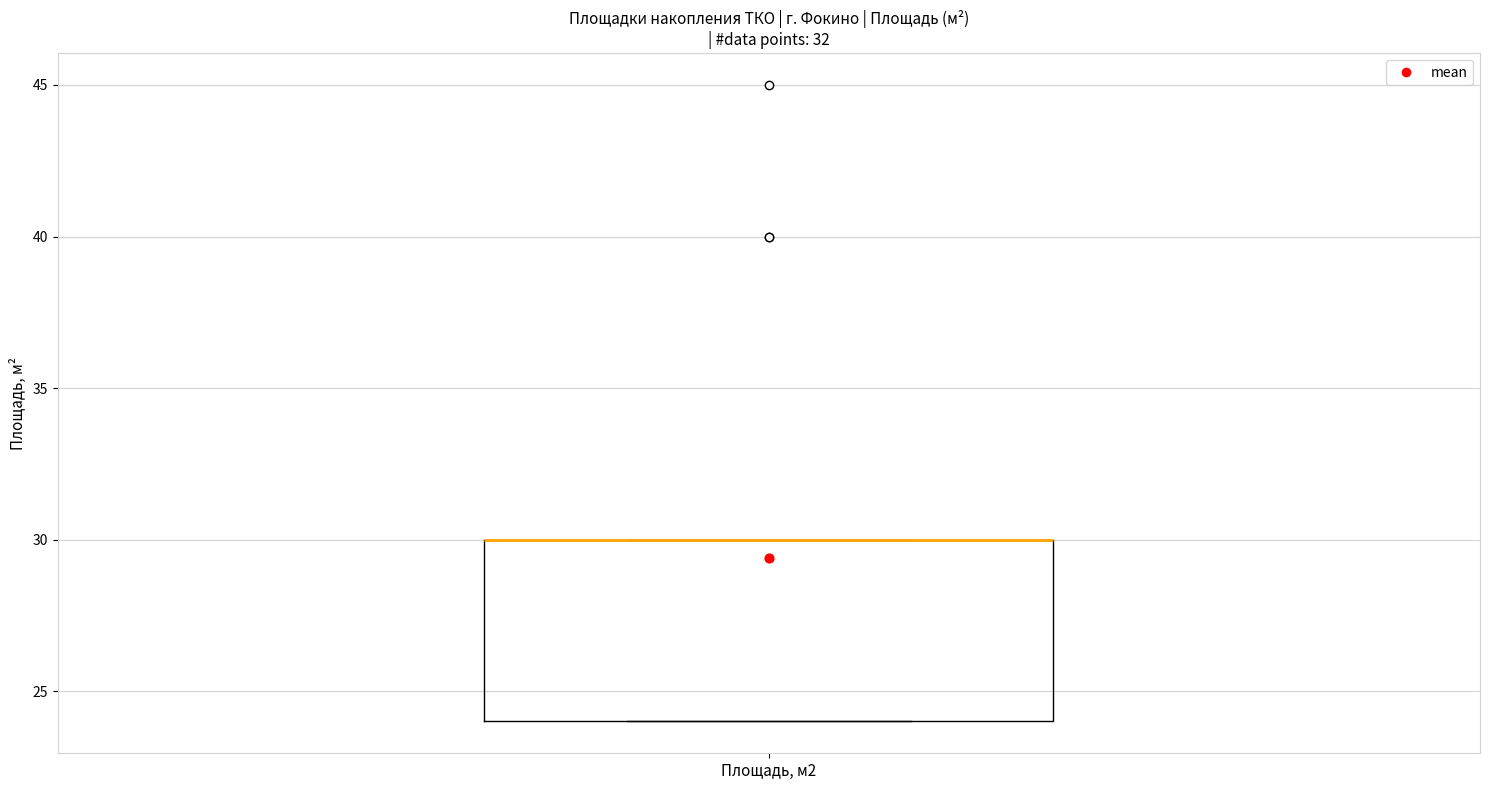

Read this box plot against the y-axis: the position of the median line, the range covered by the box, and the ends of both whiskers. The values are not printed on the chart, so give them approximately, as read against the axis.

median 30 (drawn on the box's upper edge), box 24 to 30, whiskers 24 to 30